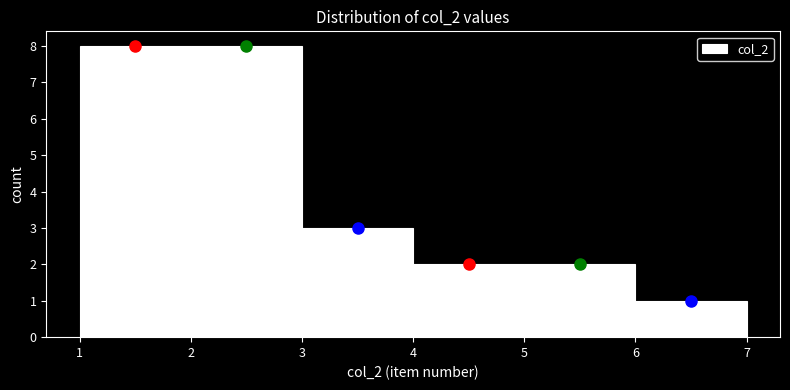

Reading left to right, transcribe this chart: for each bar, give the range it covers on the x-axis and its height. The values are not printed on the chart, so give them approximately, as read against the axis.

1 to 2: 8
2 to 3: 8
3 to 4: 3
4 to 5: 2
5 to 6: 2
6 to 7: 1